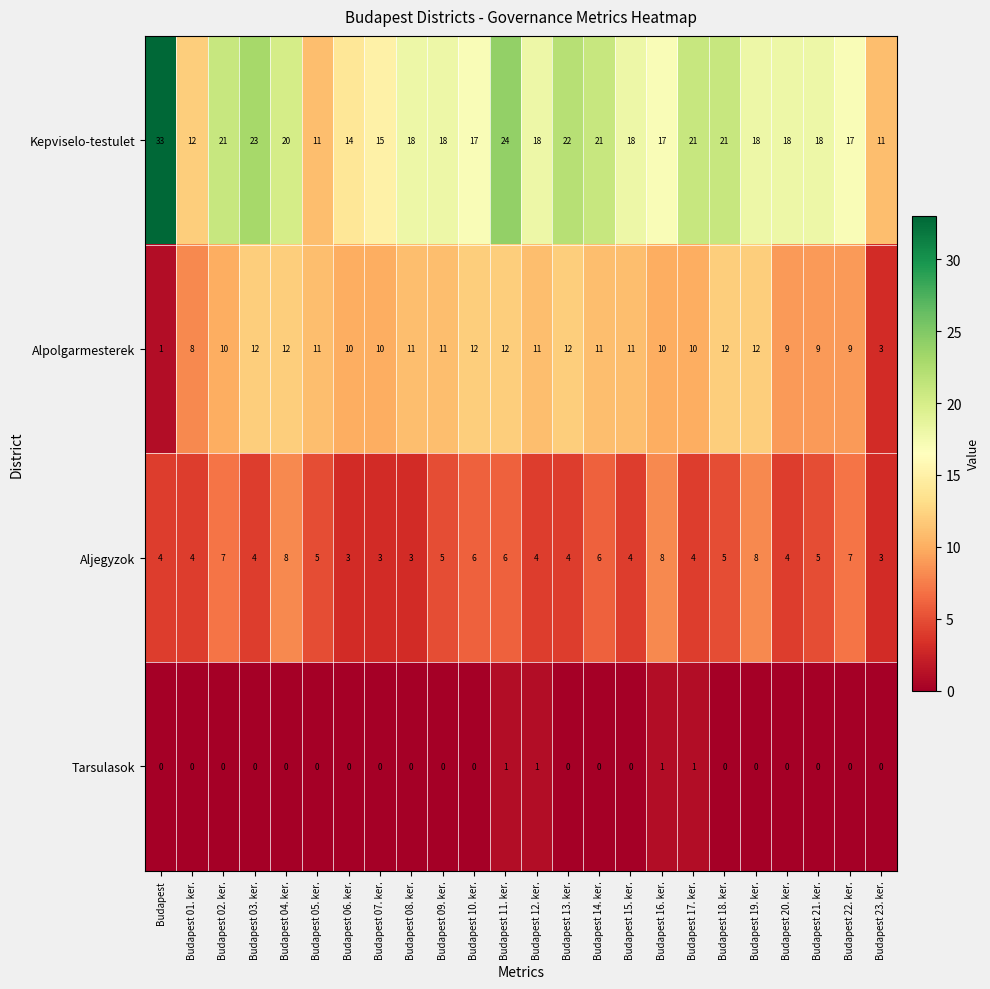

Rank the series at Budapest 03. ker. from lowest to highest value.

Tarsulasok, Aljegyzok, Alpolgarmesterek, Kepviselo-testulet